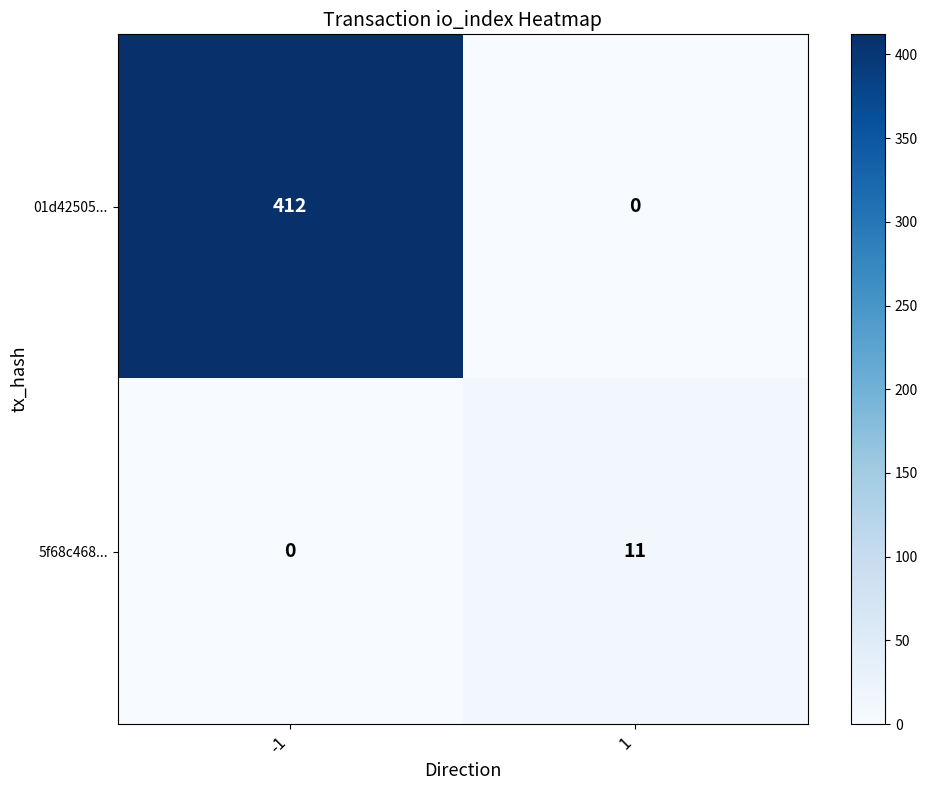

What is the sum of all 01d42505... values?

412